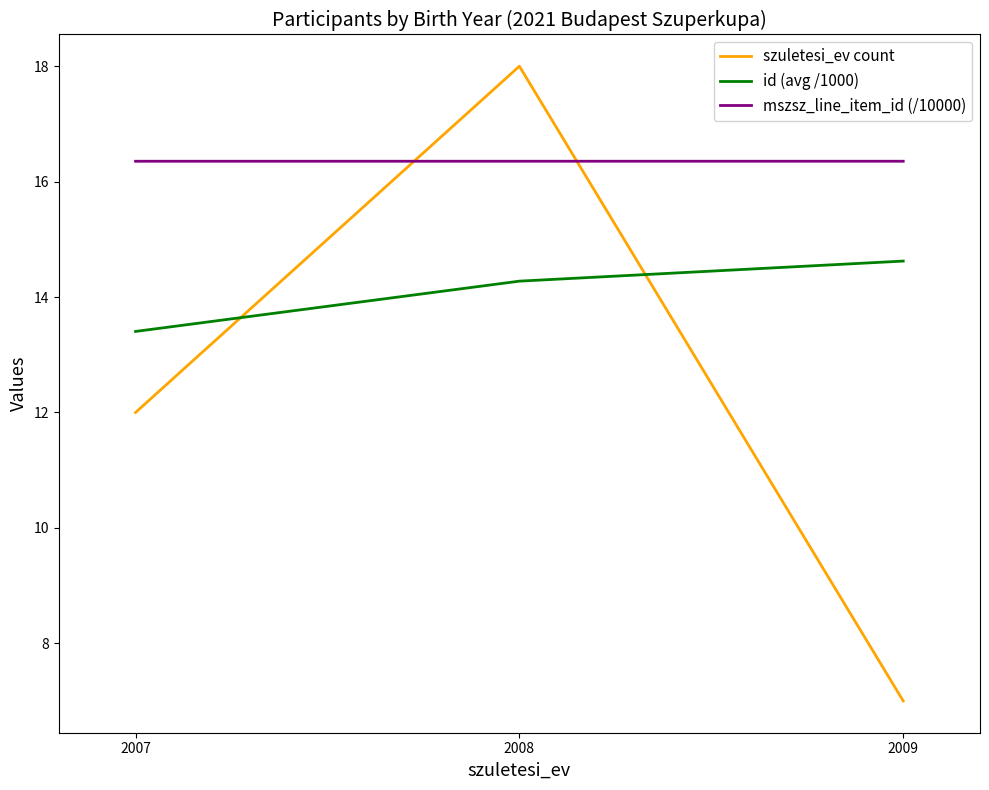

What is the maximum value for id (avg /1000)?

14.6